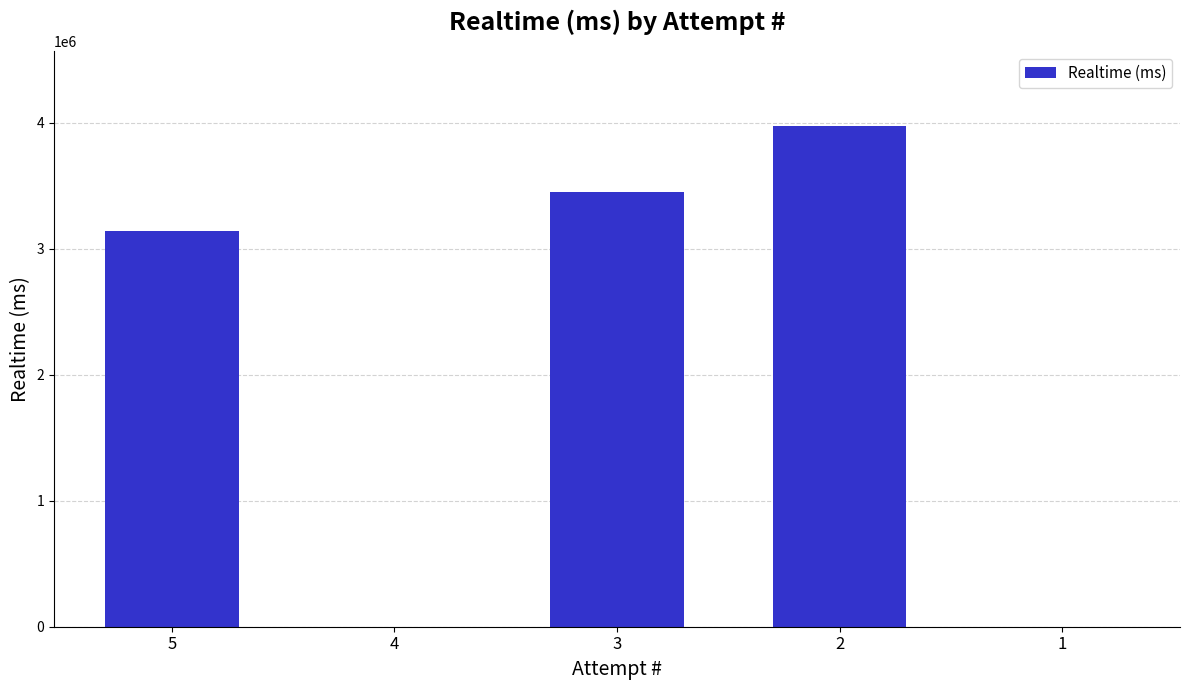

What is the change in value from 5 to 4?

-3141884